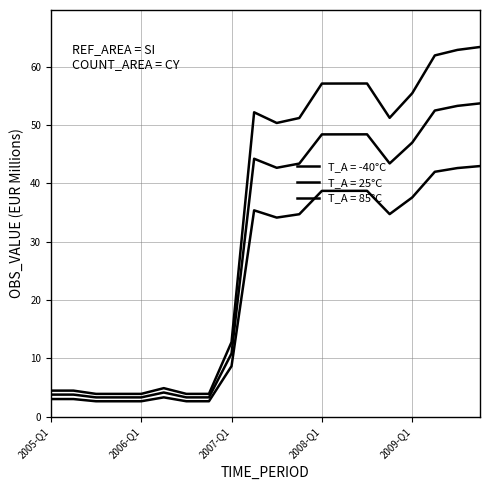

Does the chart have visible grid lines?

Yes